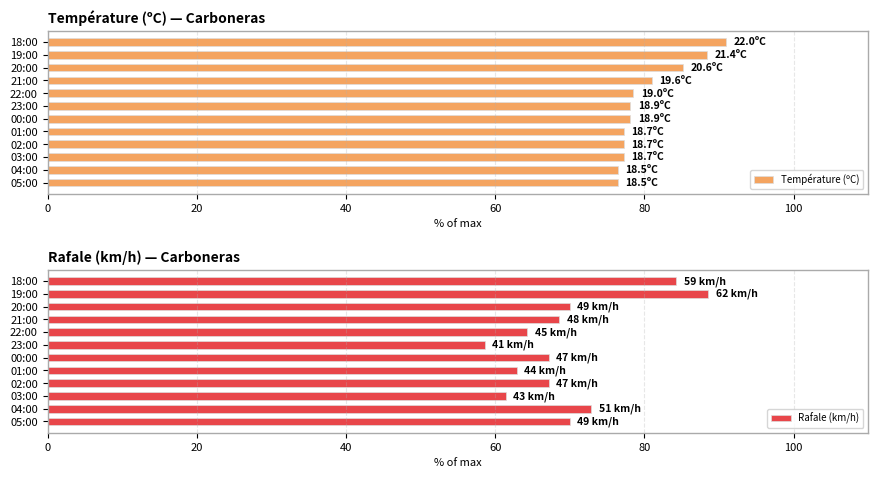

What are all the series names shown in the legend?

Température (ºC), Rafale (km/h)